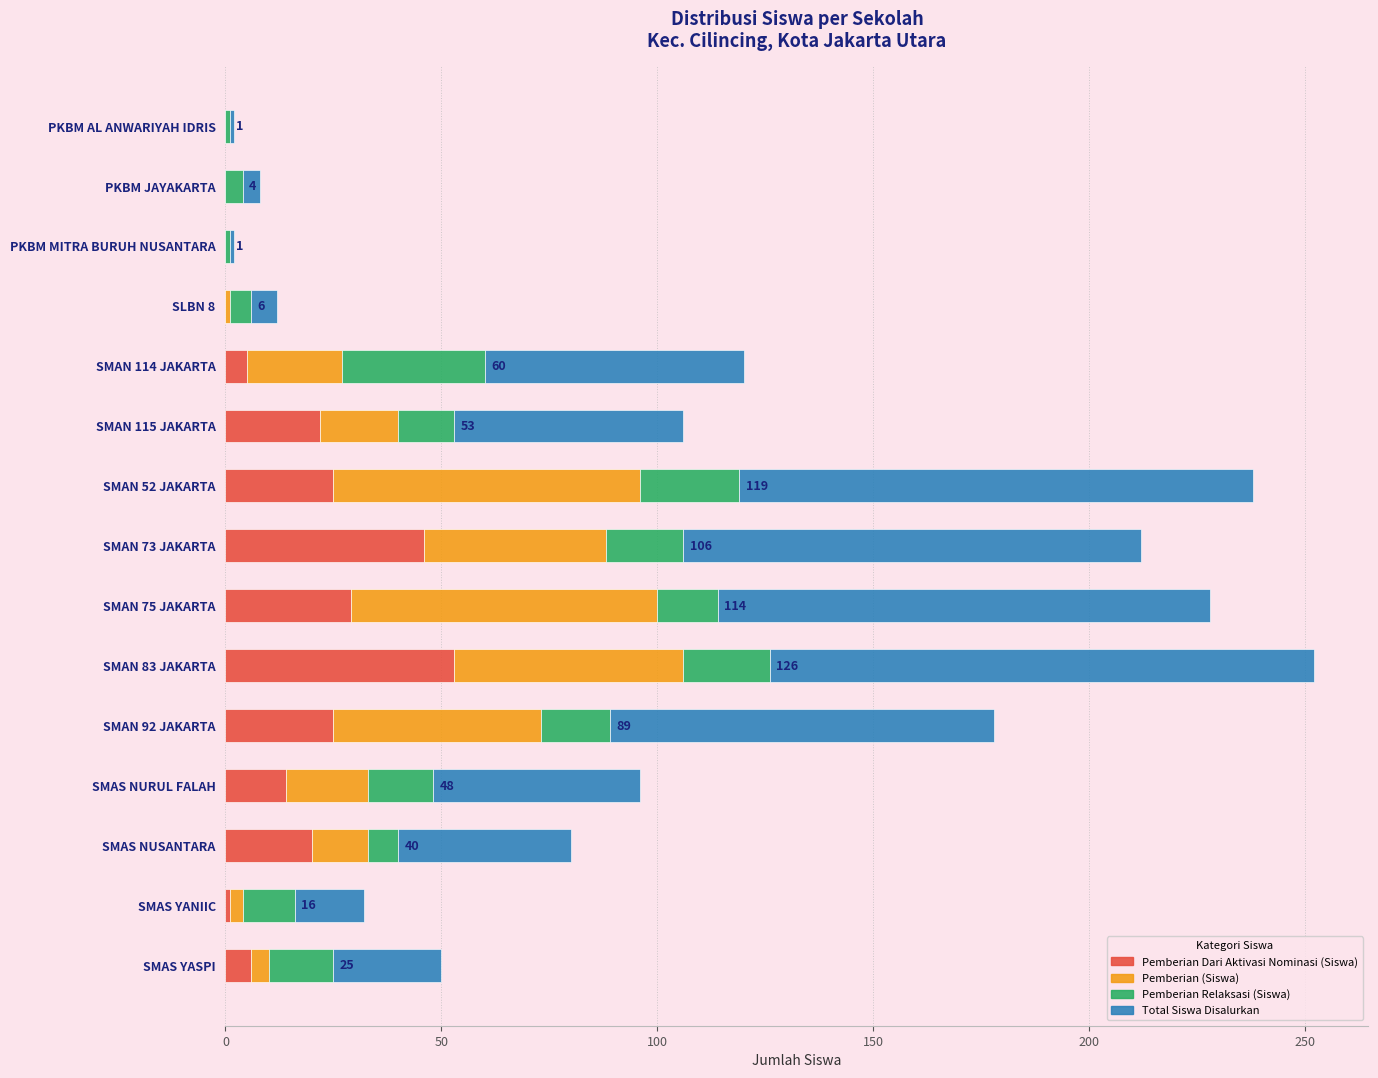

What is the sum of all Pemberian Dari Aktivasi Nominasi (Siswa) values?

246